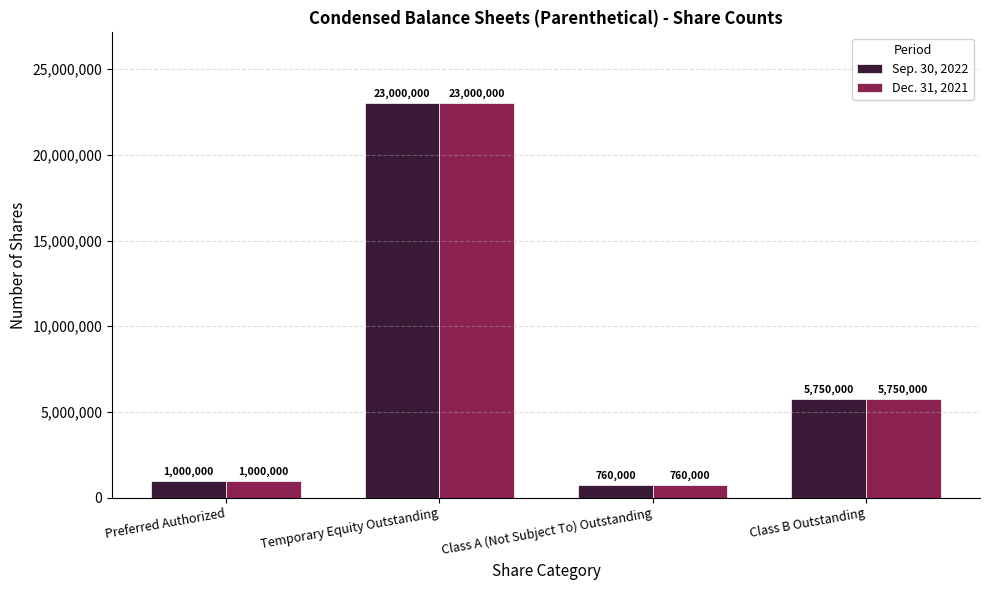

What is the average value of the Sep. 30, 2022 series?

7627500